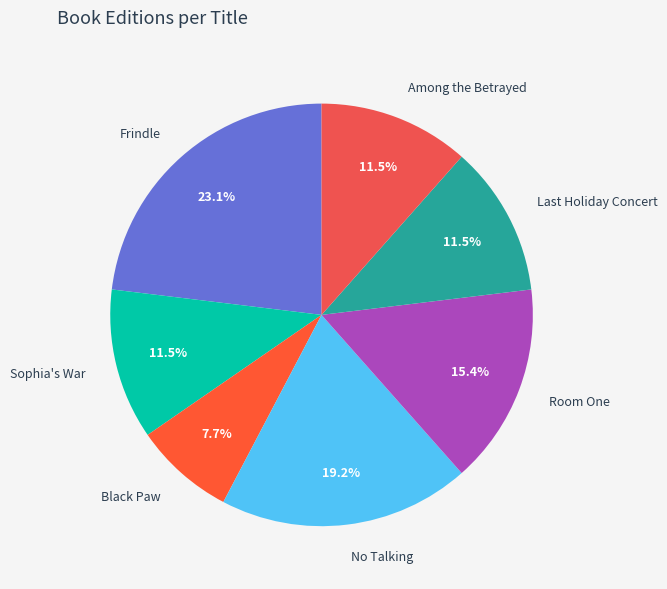

Which category has the smallest portion of the pie?

Black Paw